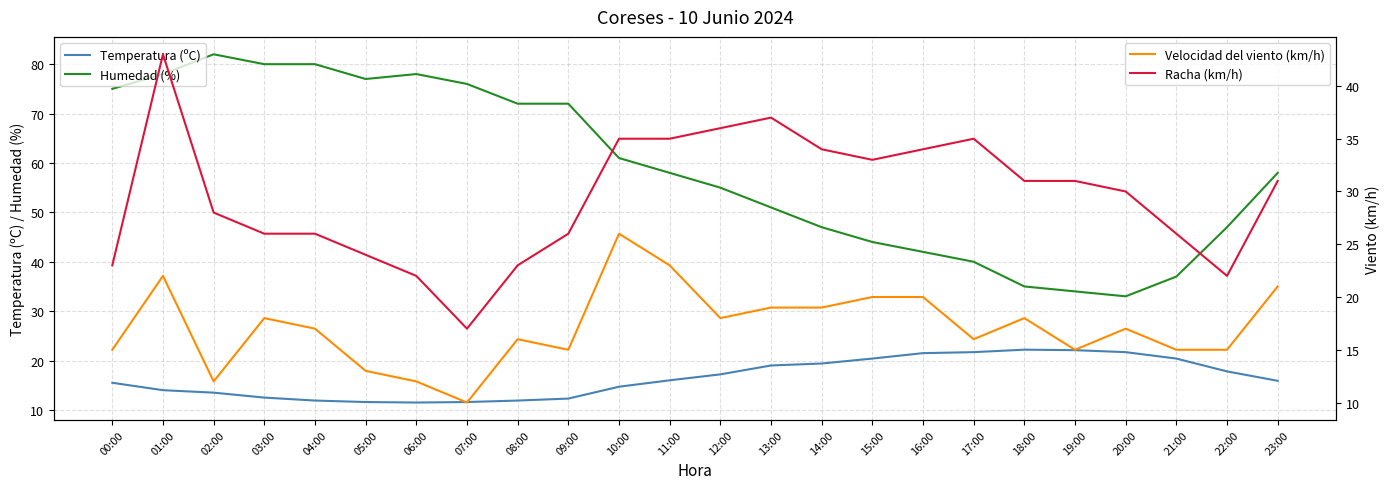

Reading left to right, what are all the values shown in this chart?

Temperatura (ºC): 00:00=15.5	01:00=14.0	02:00=13.5	03:00=12.5	04:00=11.9	05:00=11.6	06:00=11.5	07:00=11.6	08:00=11.9	09:00=12.3	10:00=14.7	11:00=16.0	12:00=17.2	13:00=19.0	14:00=19.4	15:00=20.4	16:00=21.5	17:00=21.7	18:00=22.2	19:00=22.1	20:00=21.7	21:00=20.4	22:00=17.8	23:00=15.9
Humedad (%): 00:00=75.0	01:00=78.0	02:00=82.0	03:00=80.0	04:00=80.0	05:00=77.0	06:00=78.0	07:00=76.0	08:00=72.0	09:00=72.0	10:00=61.0	11:00=58.0	12:00=55.0	13:00=51.0	14:00=47.0	15:00=44.0	16:00=42.0	17:00=40.0	18:00=35.0	19:00=34.0	20:00=33.0	21:00=37.0	22:00=47.0	23:00=58.0
Velocidad del viento (km/h): 00:00=15.0	01:00=22.0	02:00=12.0	03:00=18.0	04:00=17.0	05:00=13.0	06:00=12.0	07:00=10.0	08:00=16.0	09:00=15.0	10:00=26.0	11:00=23.0	12:00=18.0	13:00=19.0	14:00=19.0	15:00=20.0	16:00=20.0	17:00=16.0	18:00=18.0	19:00=15.0	20:00=17.0	21:00=15.0	22:00=15.0	23:00=21.0
Racha (km/h): 00:00=23.0	01:00=43.0	02:00=28.0	03:00=26.0	04:00=26.0	05:00=24.0	06:00=22.0	07:00=17.0	08:00=23.0	09:00=26.0	10:00=35.0	11:00=35.0	12:00=36.0	13:00=37.0	14:00=34.0	15:00=33.0	16:00=34.0	17:00=35.0	18:00=31.0	19:00=31.0	20:00=30.0	21:00=26.0	22:00=22.0	23:00=31.0